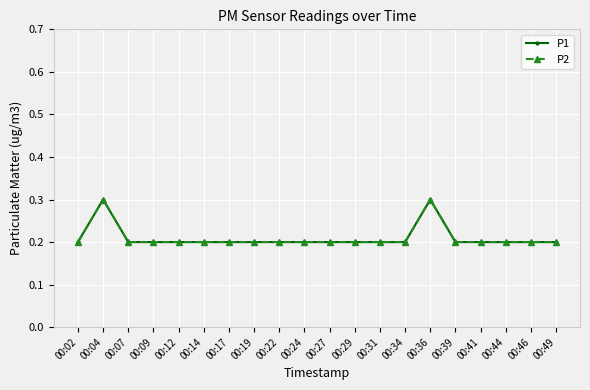

Reading left to right, transcribe all the data shown in this chart.

P1: 0.2	0.3	0.2	0.2	0.2	0.2	0.2	0.2	0.2	0.2	0.2	0.2	0.2	0.2	0.3	0.2	0.2	0.2	0.2	0.2
P2: 0.2	0.3	0.2	0.2	0.2	0.2	0.2	0.2	0.2	0.2	0.2	0.2	0.2	0.2	0.3	0.2	0.2	0.2	0.2	0.2